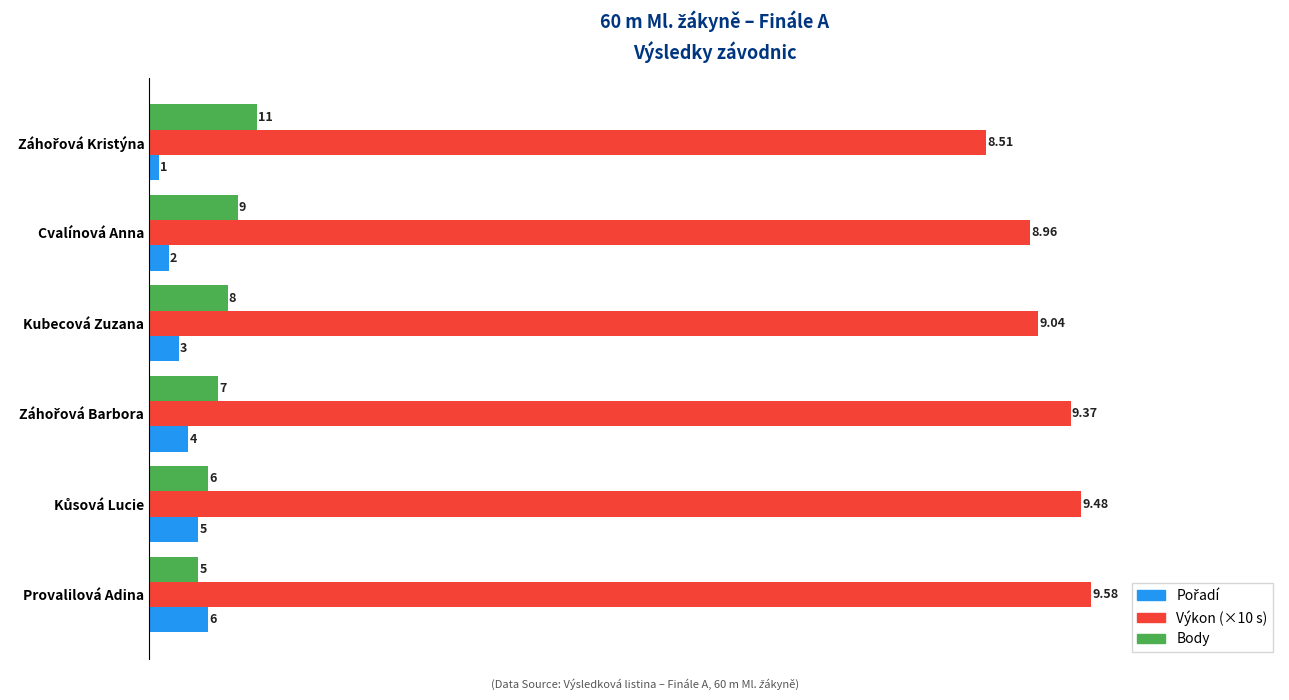

At how many categories does at least one series exceed 77?

6